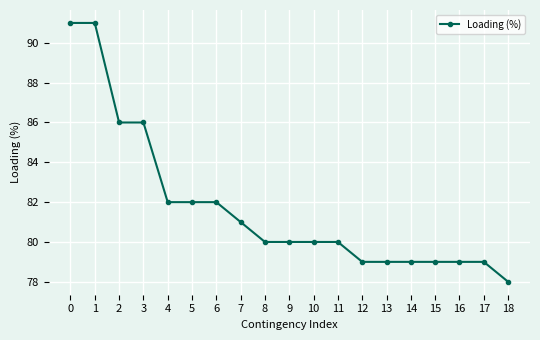

Reading right to left, transcribe all the data shown in this chart.

18=78	17=79	16=79	15=79	14=79	13=79	12=79	11=80	10=80	9=80	8=80	7=81	6=82	5=82	4=82	3=86	2=86	1=91	0=91